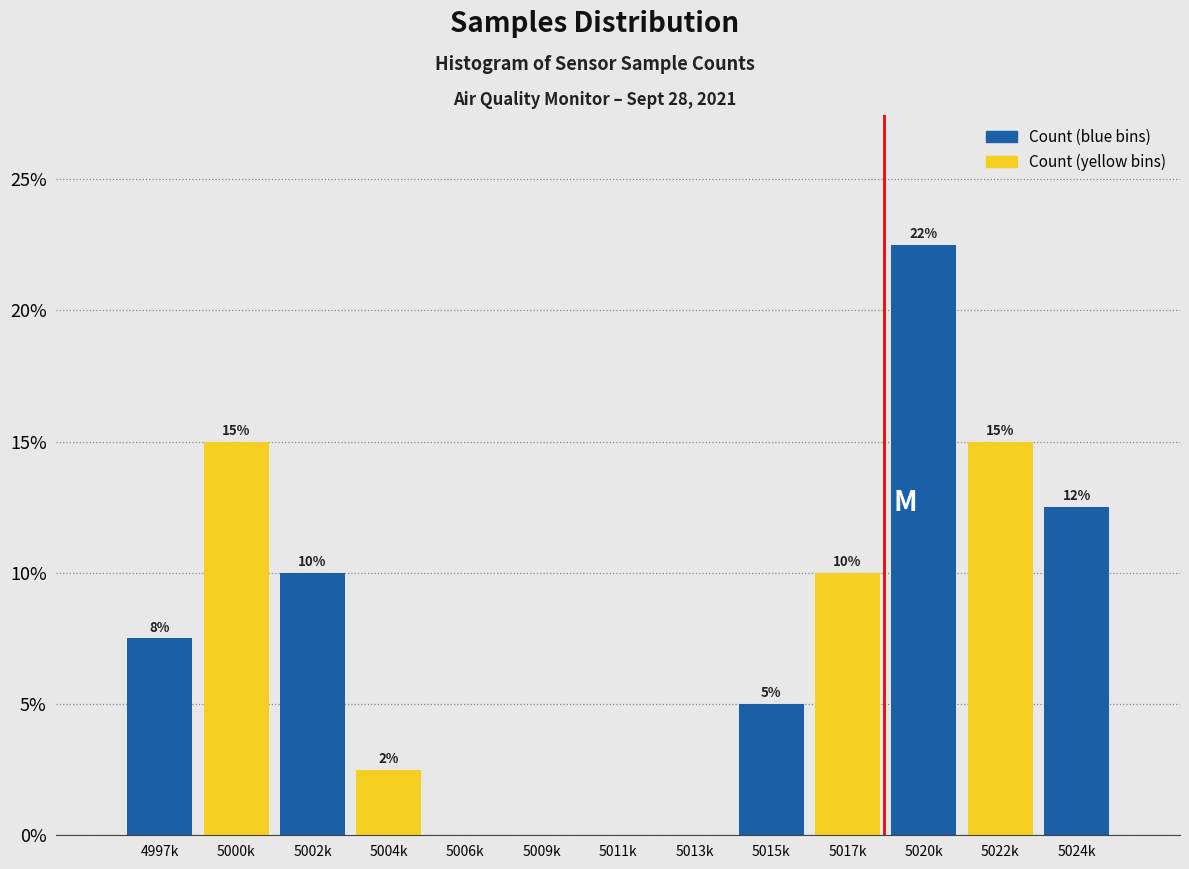

Which category has the highest value across all series?

5020k